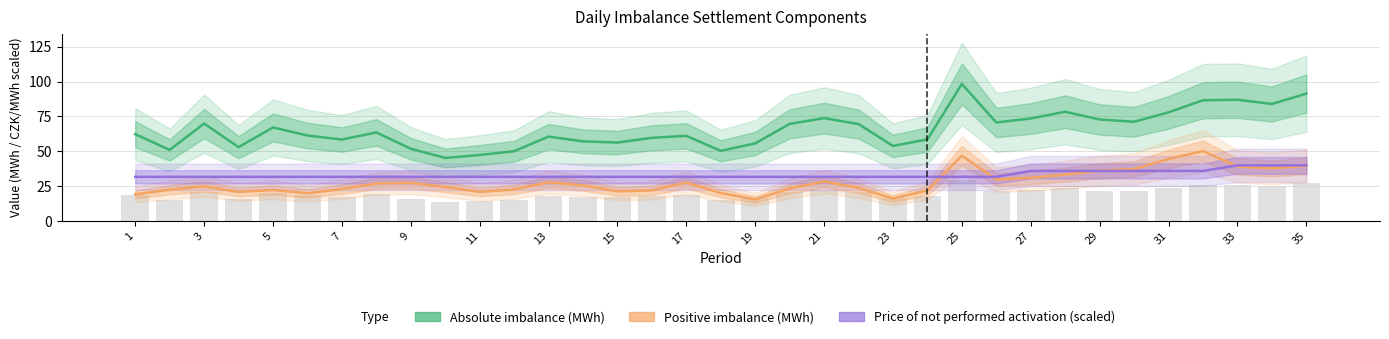

What is the sum of the Absolute imbalance (MWh) values at 1 and 21?

131.7